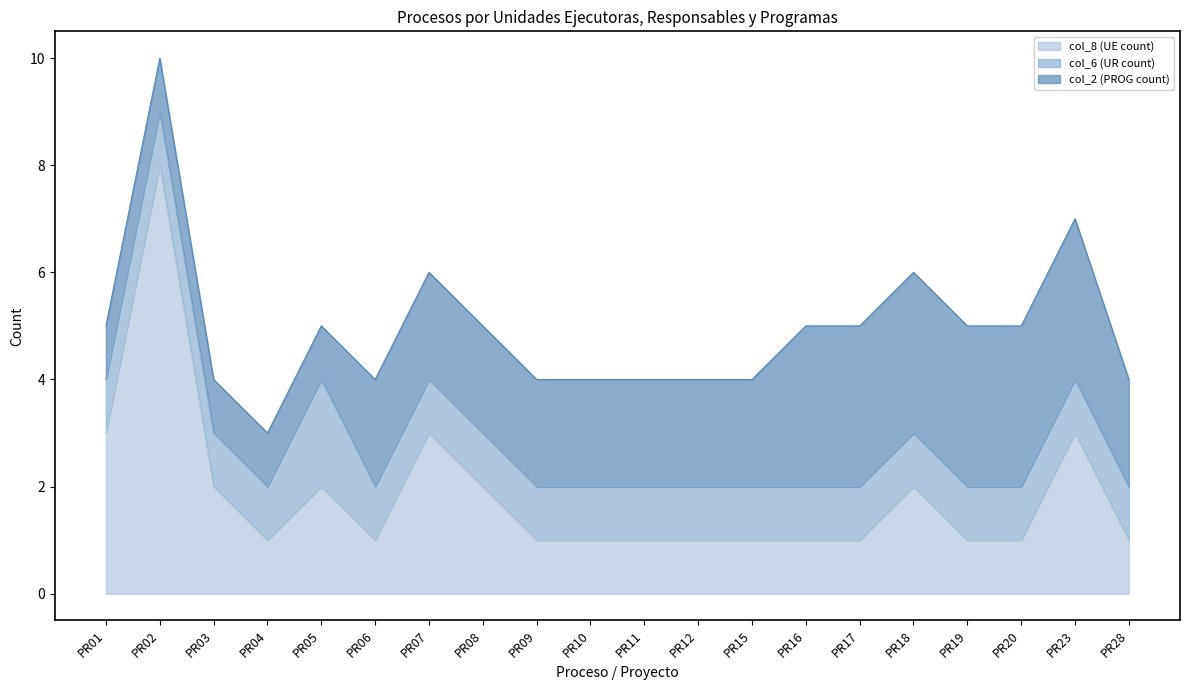

Reading left to right, extract all data points from this chart.

col_8 (UE count): 3	8	2	1	2	1	3	2	1	1	1	1	1	1	1	2	1	1	3	1
col_6 (UR count): 1	1	1	1	2	1	1	1	1	1	1	1	1	1	1	1	1	1	1	1
col_2 (PROG count): 1	1	1	1	1	2	2	2	2	2	2	2	2	3	3	3	3	3	3	2